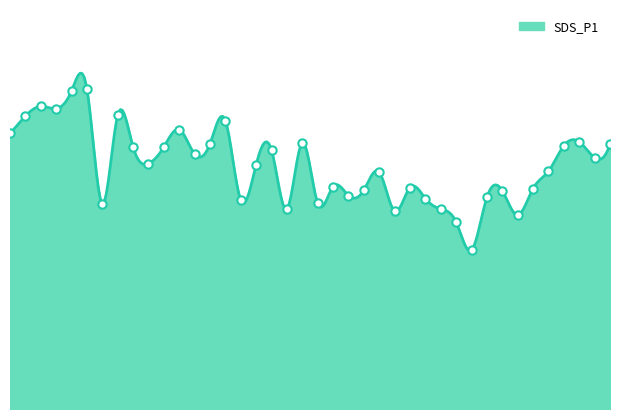

Reading left to right, transcribe all the data shown in this chart.

168.8	179.4	185.4	184.0	194.8	196.0	125.5	179.9	160.4	150.3	160.5	171.2	156.2	162.4	176.7	127.9	149.6	158.5	122.3	163.1	126.1	136.2	130.7	134.0	145.1	121.2	135.6	128.9	122.5	114.4	97.2	129.6	133.7	118.8	135.0	145.6	161.2	163.6	153.9	162.1